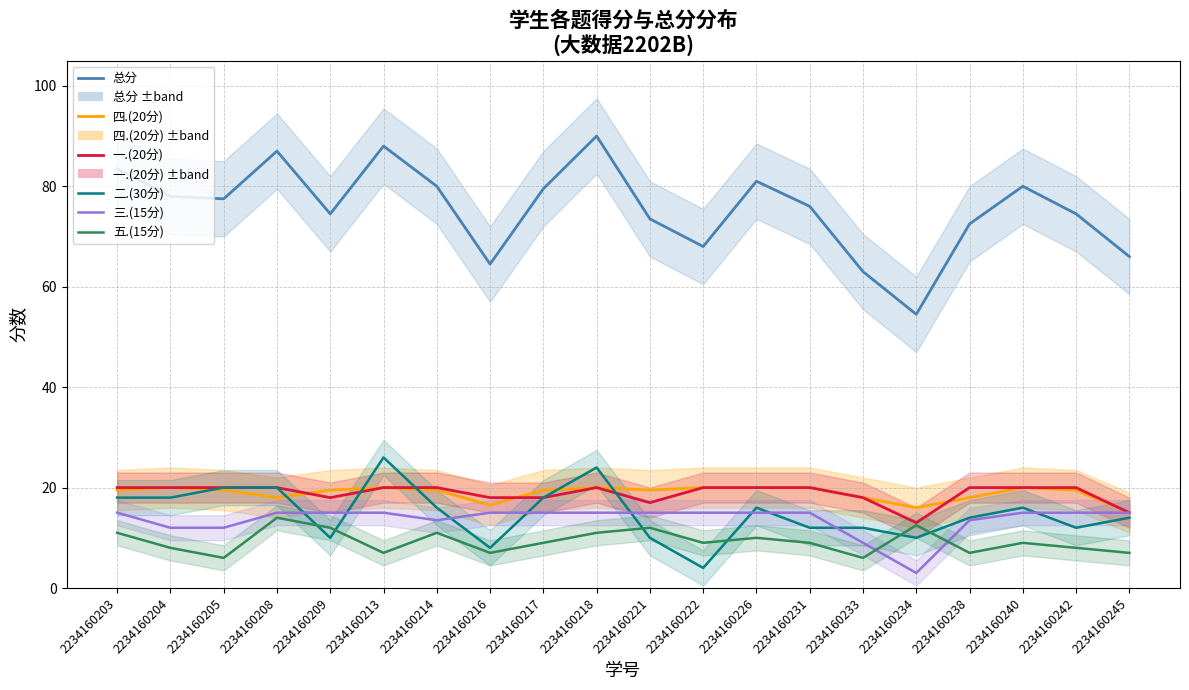

What is the spread (max minus min) of values at 2234160213?

81.0